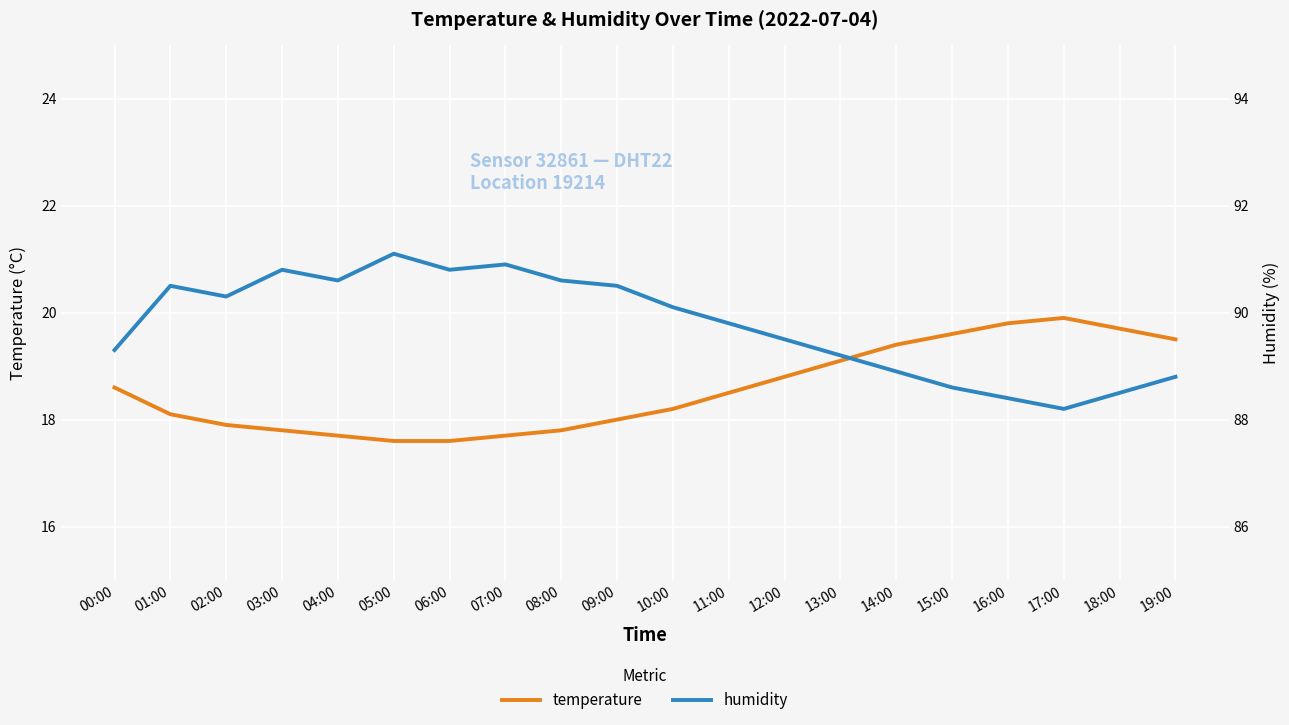

Which series has the largest total across all categories?

humidity